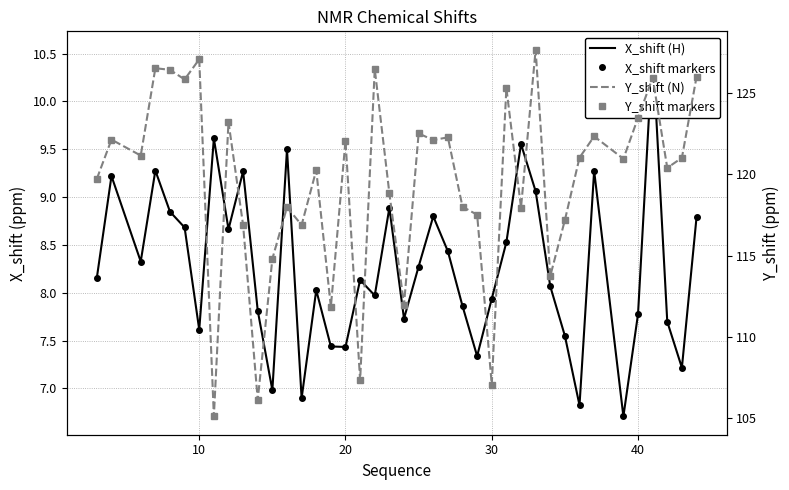

Is it true that X_shift markers equals 1.8 at 20?

False